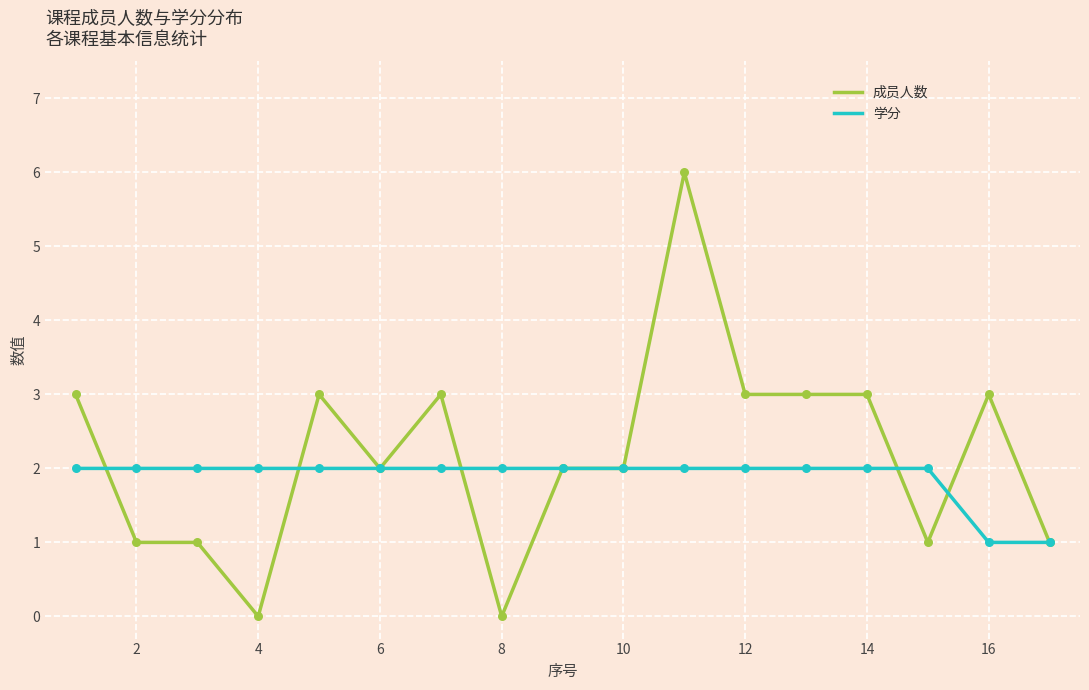

List the series in order of their peak value, highest first.

成员人数, 学分